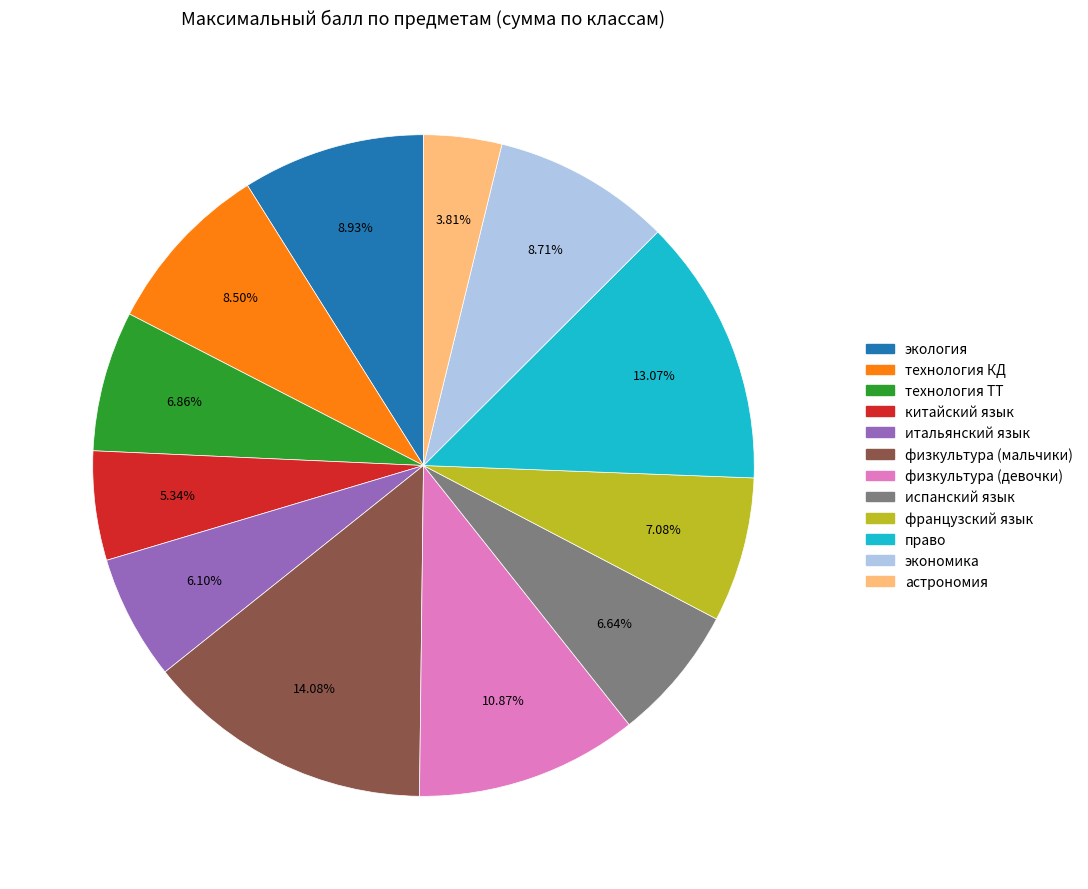

What portion of the pie excludes физкультура (девочки)?

89.1%